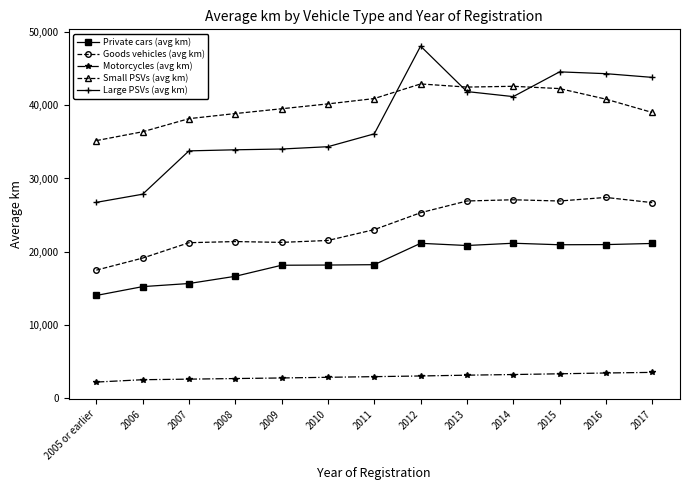

What is the label of the 8th point from the right?

2010